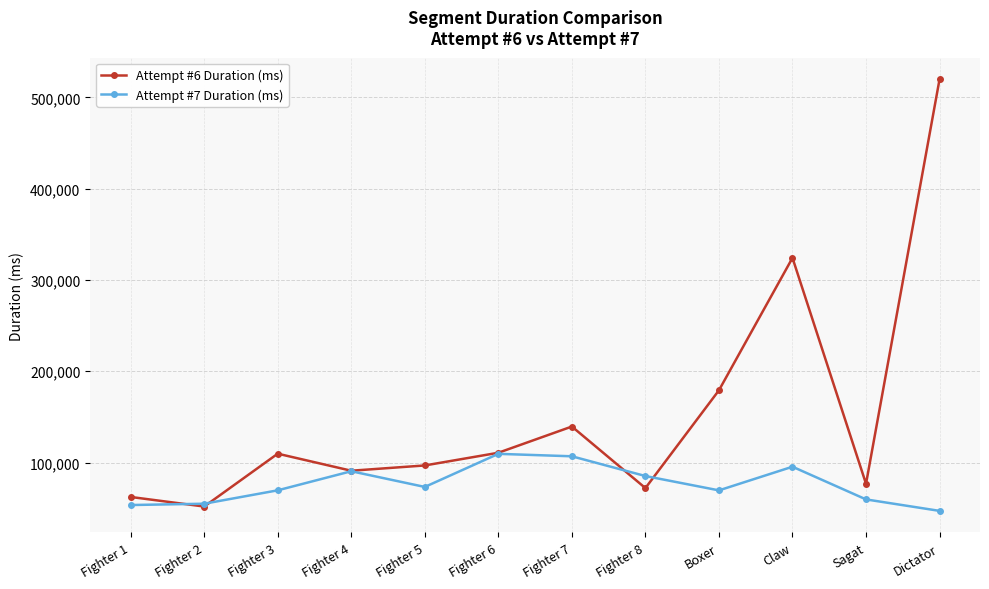

Does the chart display data point markers on the line(s)?

Yes